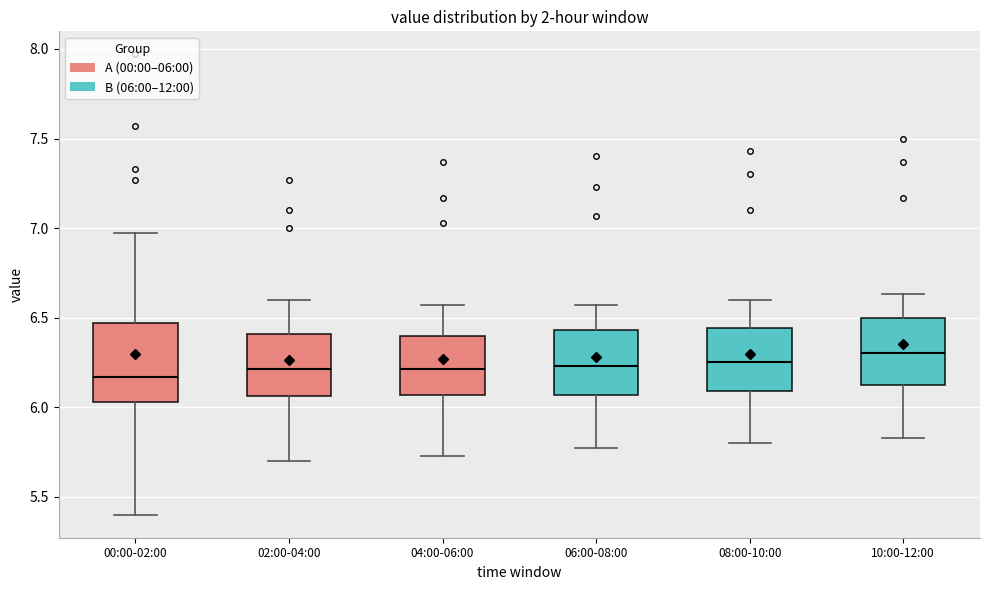

Reading left to right, transcribe this box plot: for each box, give where its median line is, the range the box spans, and where its two whiskers end, as read against the y-axis. The values are not printed on the chart, so give them approximately, as read against the axis.

00:00-02:00: median 6.15, box 6.05 to 6.45, whiskers 5.40 to 6.95
02:00-04:00: median 6.20, box 6.05 to 6.40, whiskers 5.70 to 6.60
04:00-06:00: median 6.20, box 6.05 to 6.40, whiskers 5.75 to 6.55
06:00-08:00: median 6.25, box 6.05 to 6.45, whiskers 5.75 to 6.55
08:00-10:00: median 6.25, box 6.10 to 6.45, whiskers 5.80 to 6.60
10:00-12:00: median 6.30, box 6.10 to 6.50, whiskers 5.85 to 6.65